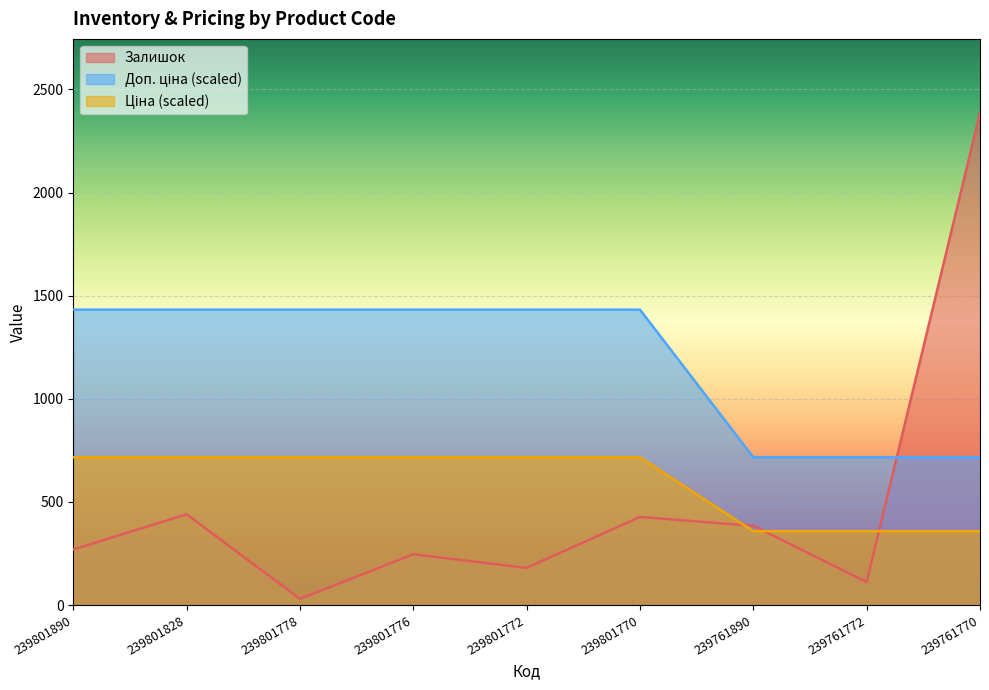

Count the number of categories in the chart.

9